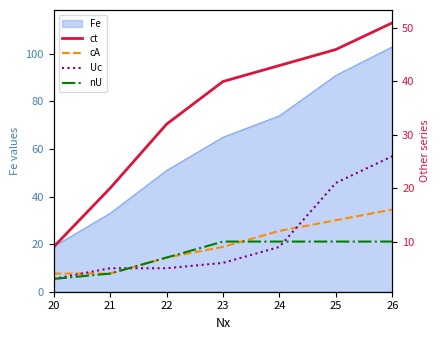

The value of cA at 20 is 1. True or false?

False